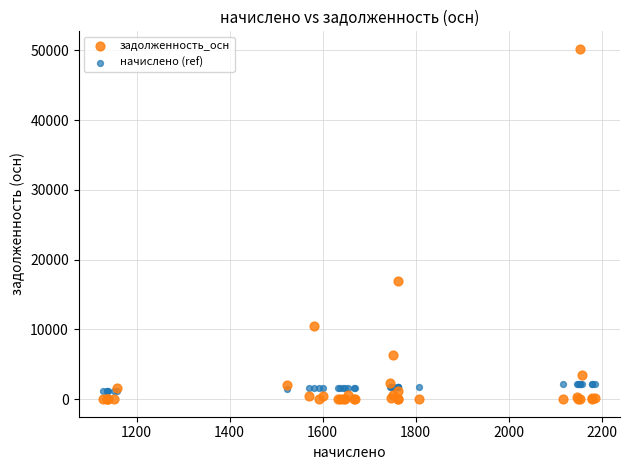

What are all the series names shown in the legend?

задолженность_осн, начислено (ref)